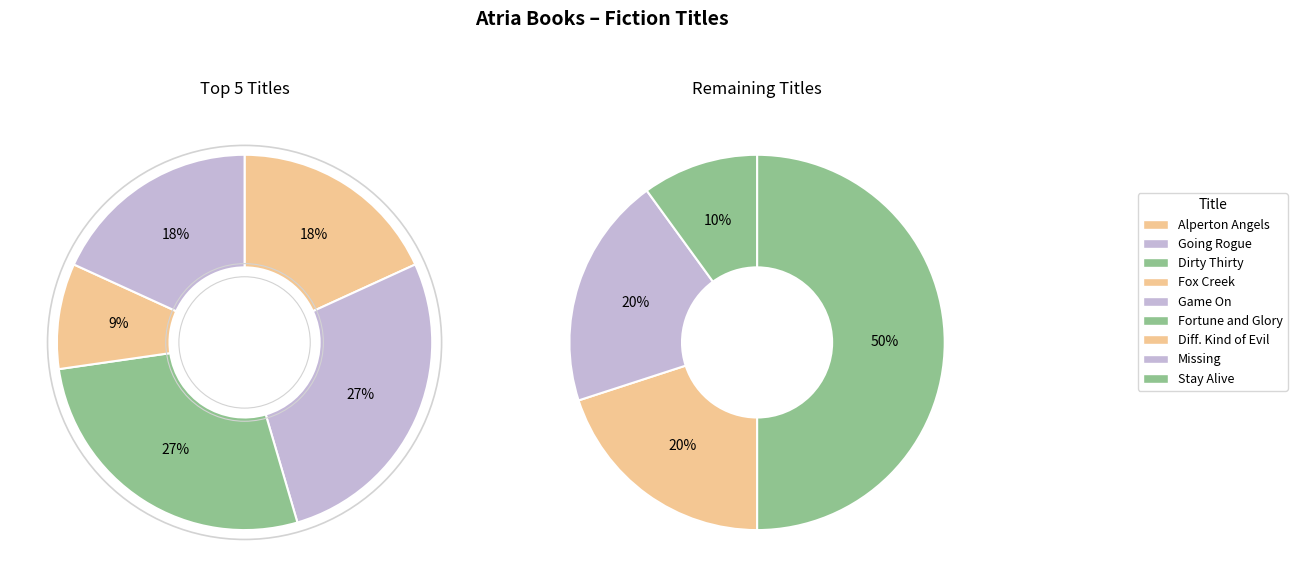

Is there a majority slice in this chart?

No